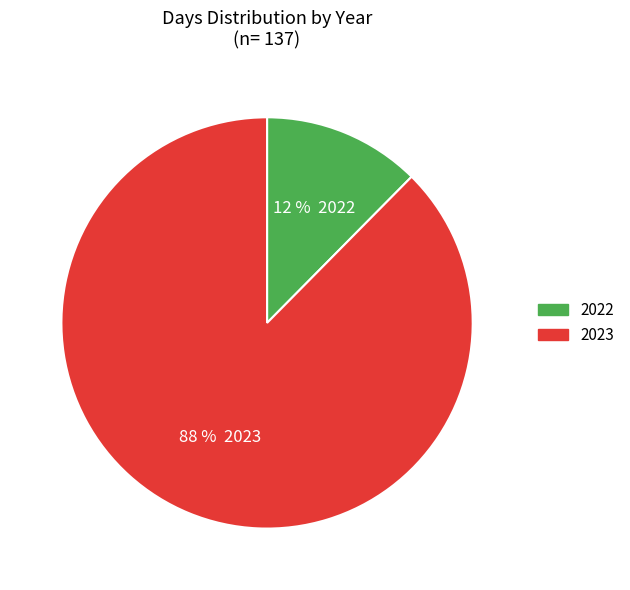

True or false: 2023 accounts for 99% of the total.

False